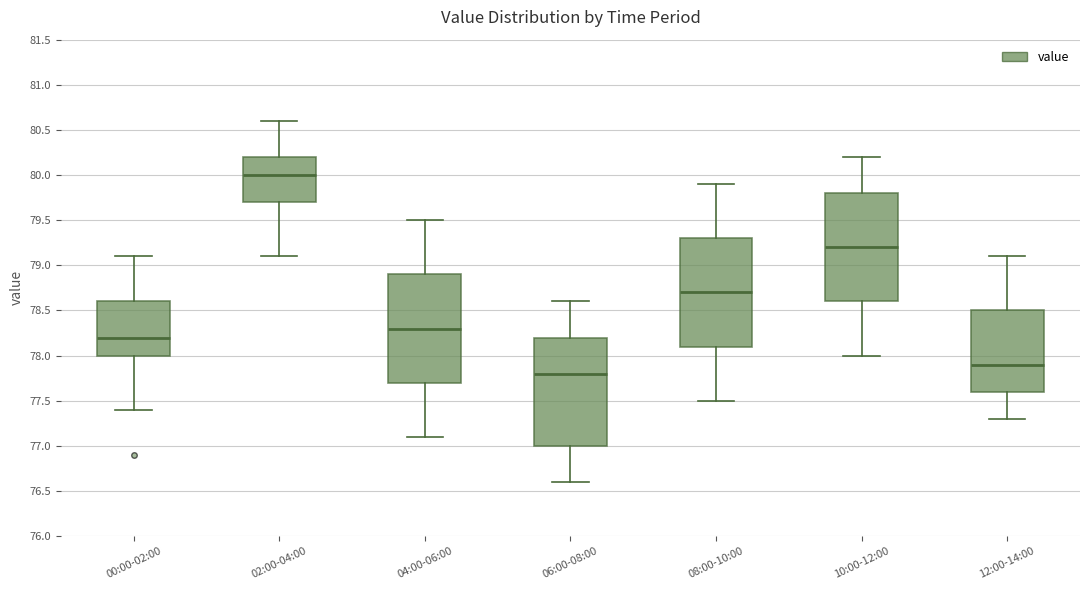

Reading left to right, transcribe this box plot: for each box, give where its median line is, the range the box spans, and where its two whiskers end, as read against the y-axis. The values are not printed on the chart, so give them approximately, as read against the axis.

00:00-02:00: median 78.2, box 78.0 to 78.6, whiskers 77.4 to 79.1
02:00-04:00: median 80.0, box 79.7 to 80.2, whiskers 79.1 to 80.6
04:00-06:00: median 78.3, box 77.7 to 78.9, whiskers 77.1 to 79.5
06:00-08:00: median 77.8, box 77.0 to 78.2, whiskers 76.6 to 78.6
08:00-10:00: median 78.7, box 78.1 to 79.3, whiskers 77.5 to 79.9
10:00-12:00: median 79.2, box 78.6 to 79.8, whiskers 78.0 to 80.2
12:00-14:00: median 77.9, box 77.6 to 78.5, whiskers 77.3 to 79.1